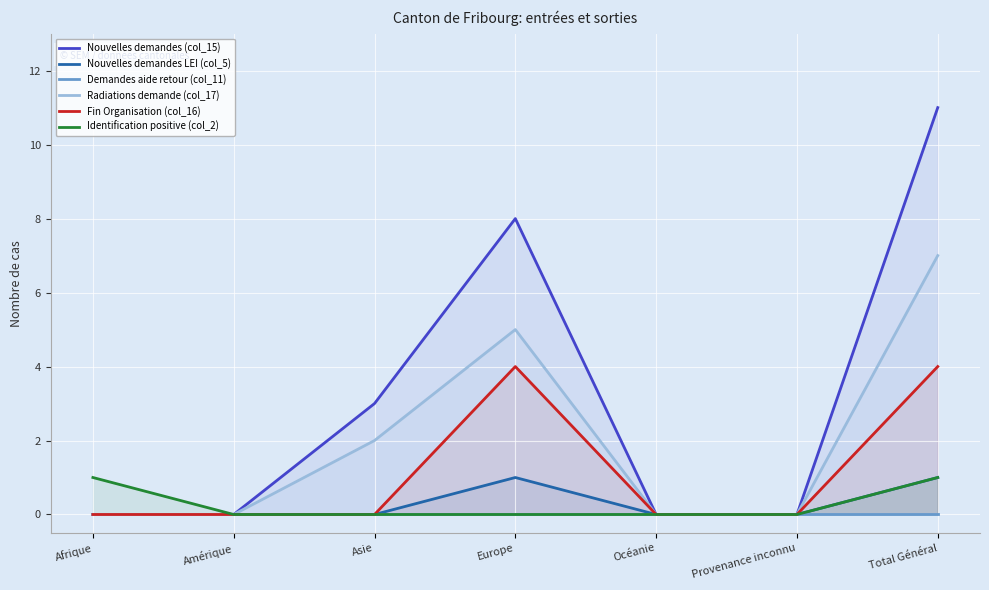

What position from the right is Europe?

4